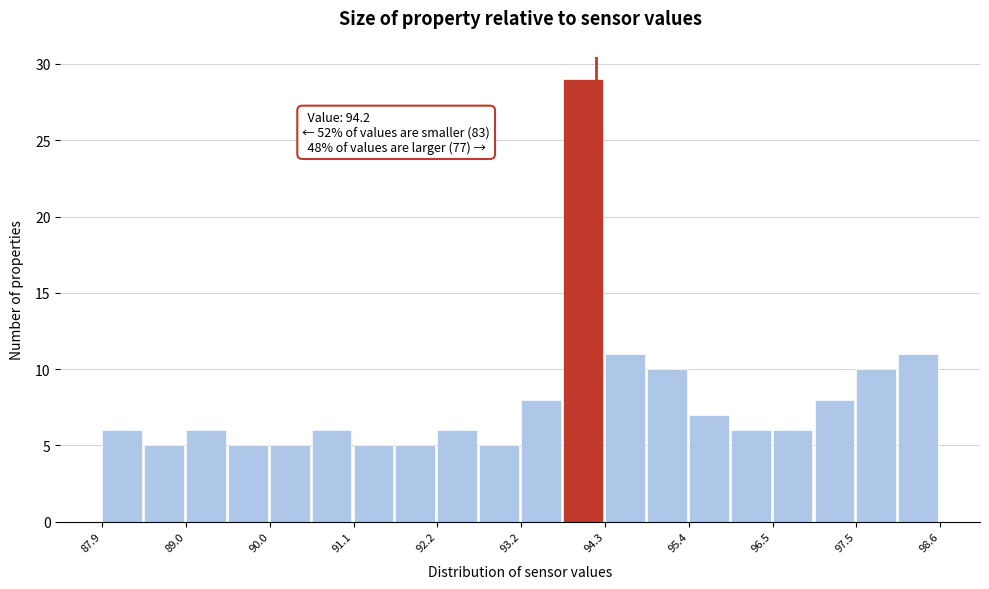

Around what value on the x-axis is the tallest bar? Give the approximate position of its centre, as read against the axis.

94.0